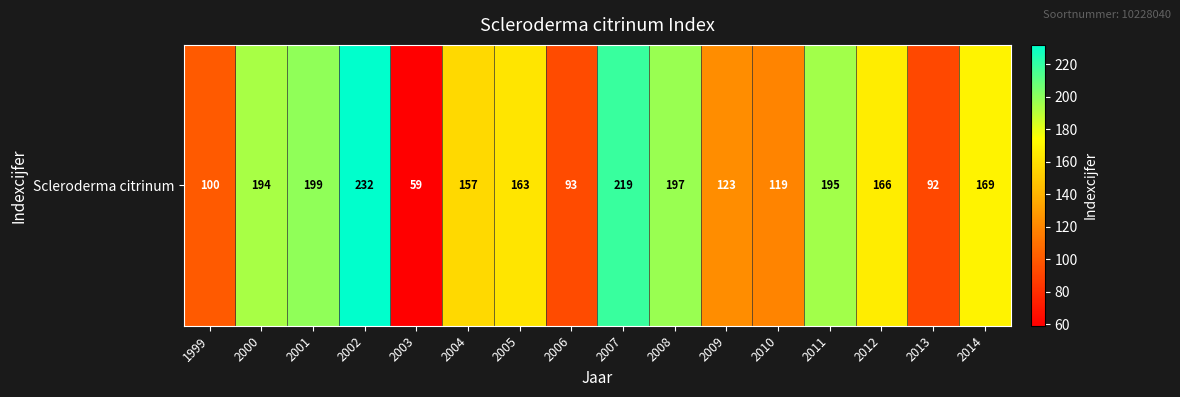

True or false: the data shows 59 at 2003.

True